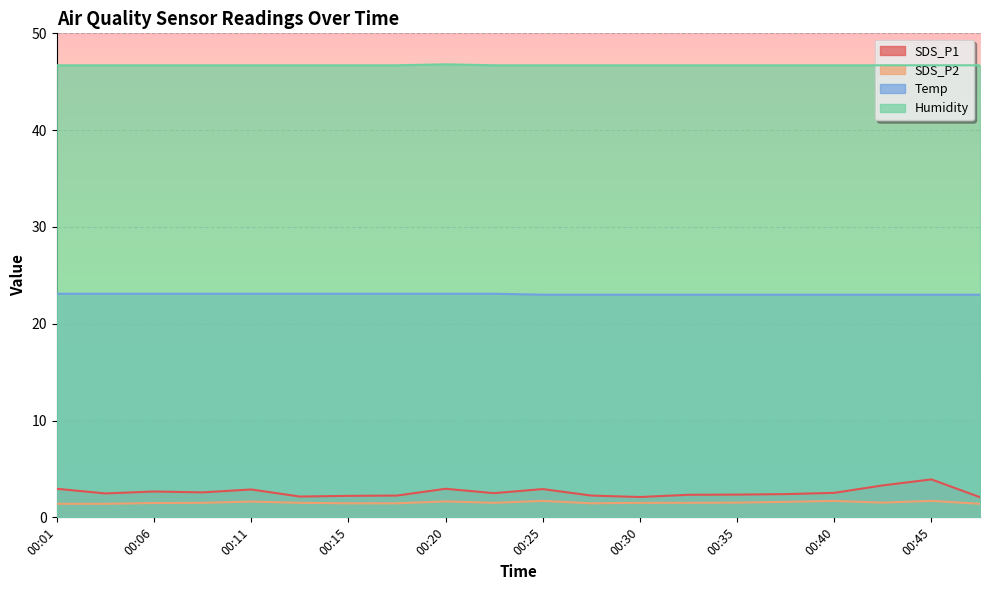

At which category is the sum across all series the highest?

00:45